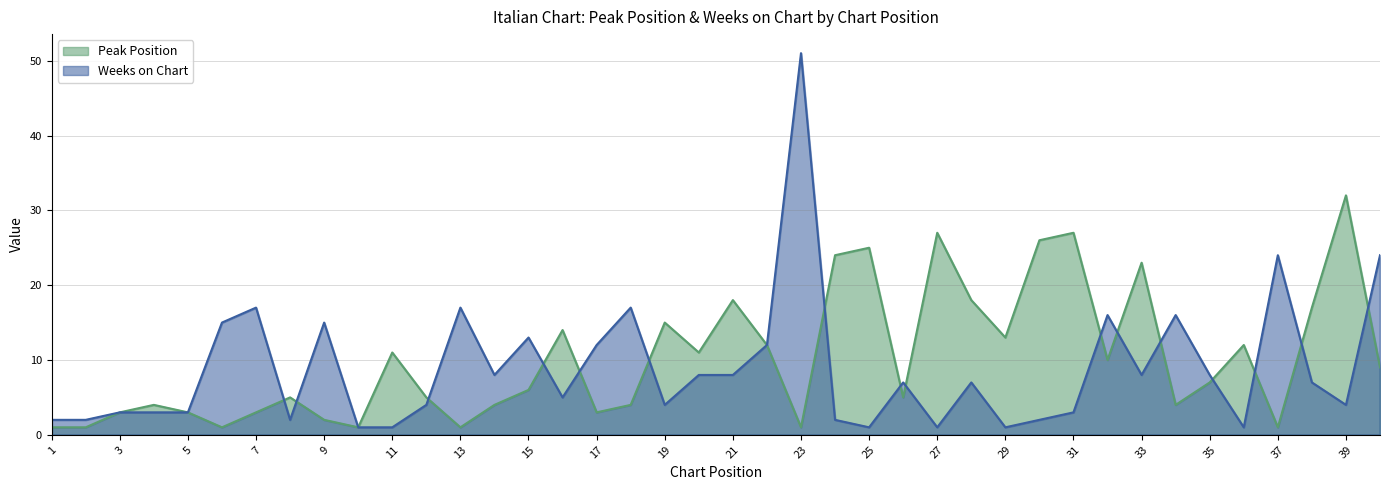

What is the difference between the Weeks on Chart values at 28 and 12?

3